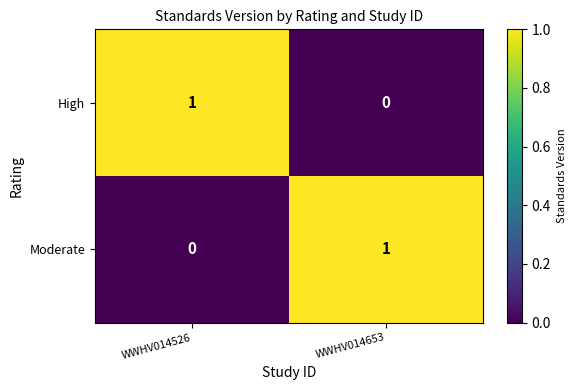

Is it true that High equals 0 at WWHV014653?

True